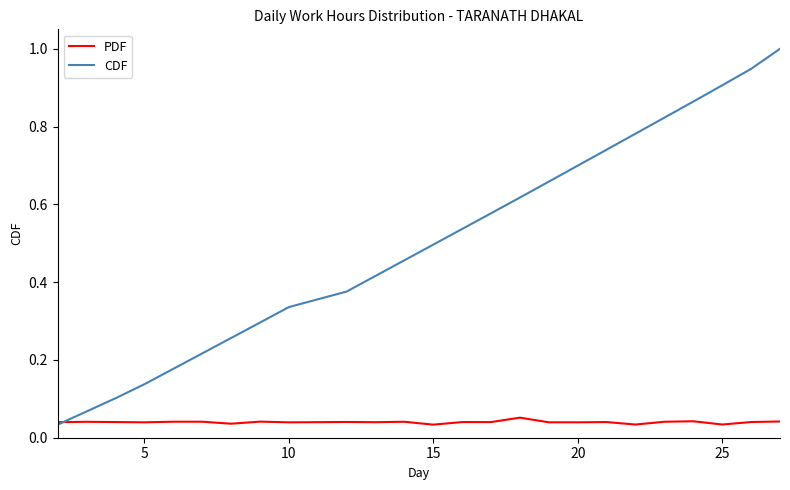

In PDF, how many points are higher than both neighbors (excluding endpoints)?

9